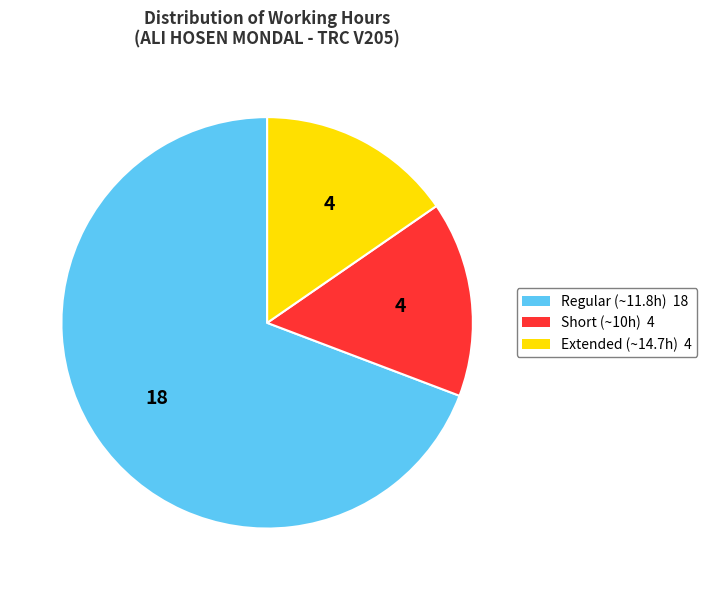

Does any single category account for the majority?

Yes